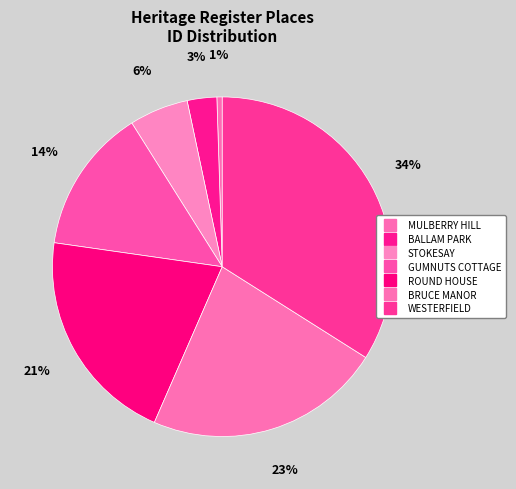

Count the number of slices in the pie.

7